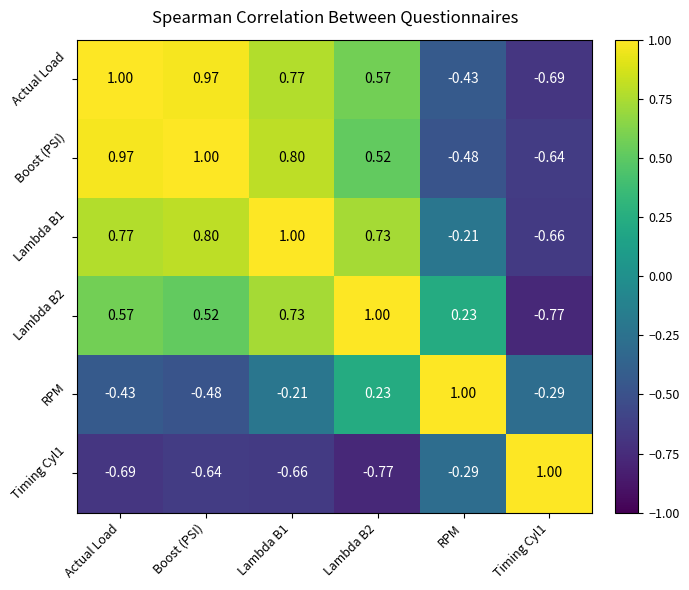

At how many categories does at least one series exceed 0?

6